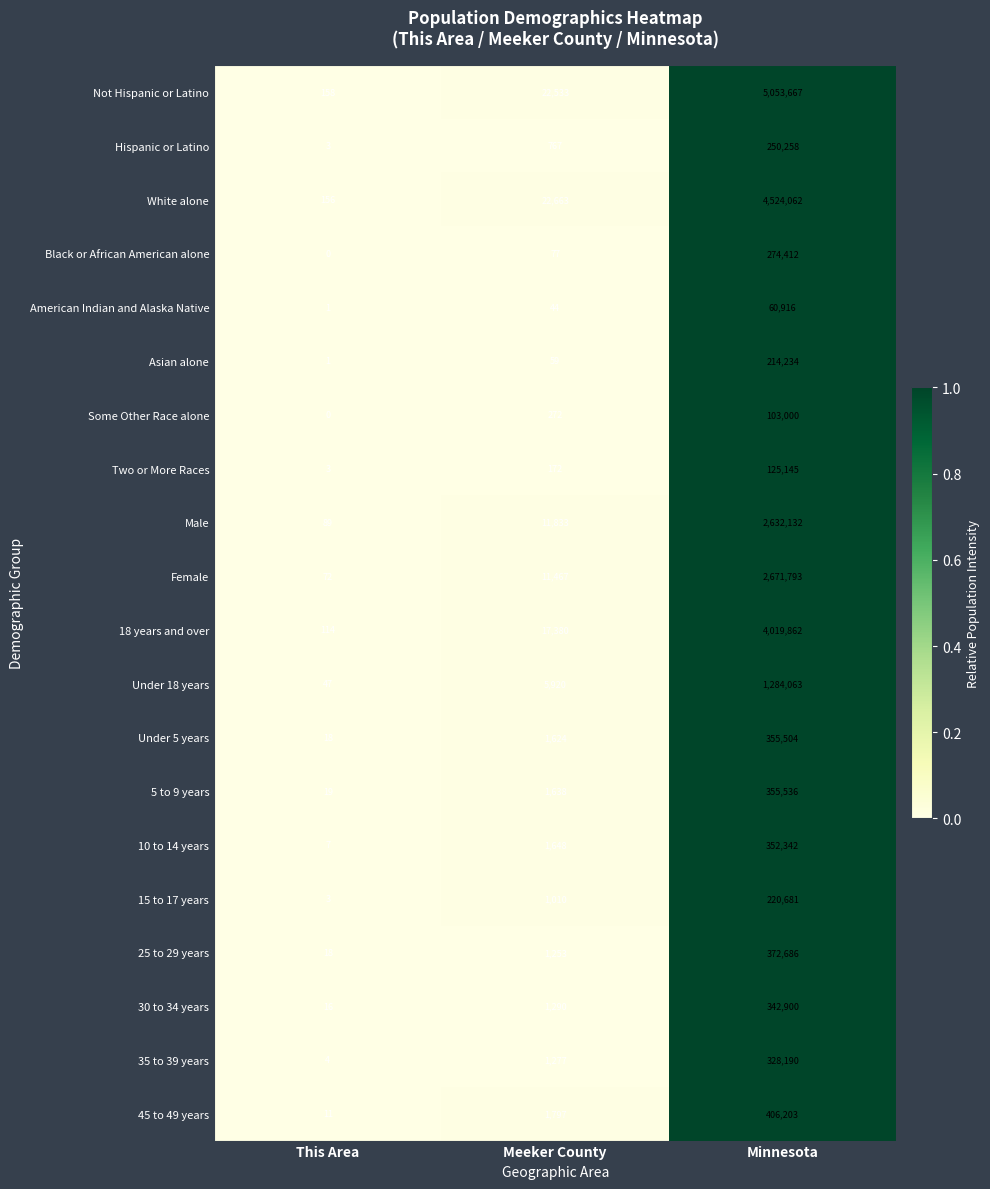

How many series are shown in this chart?

20